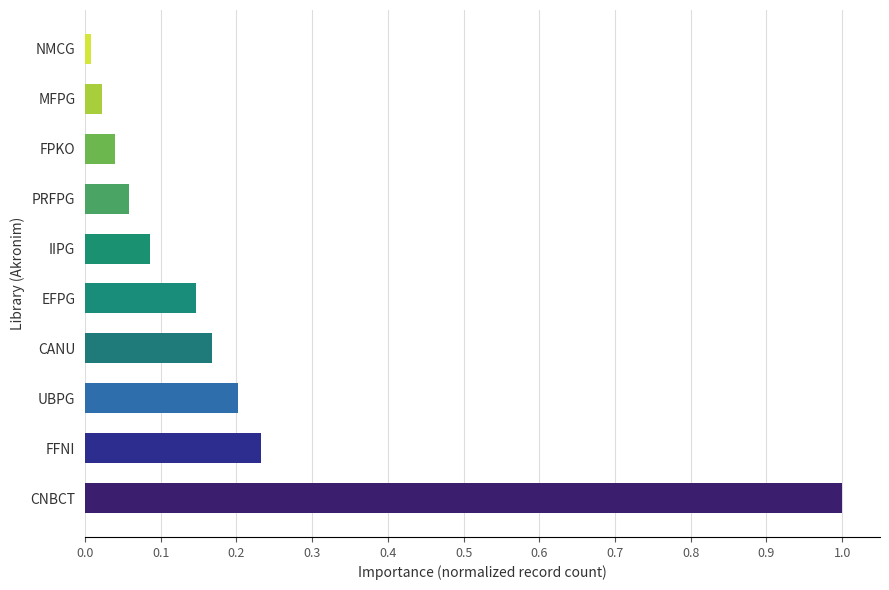

The value at CANU is 0.0. True or false?

False